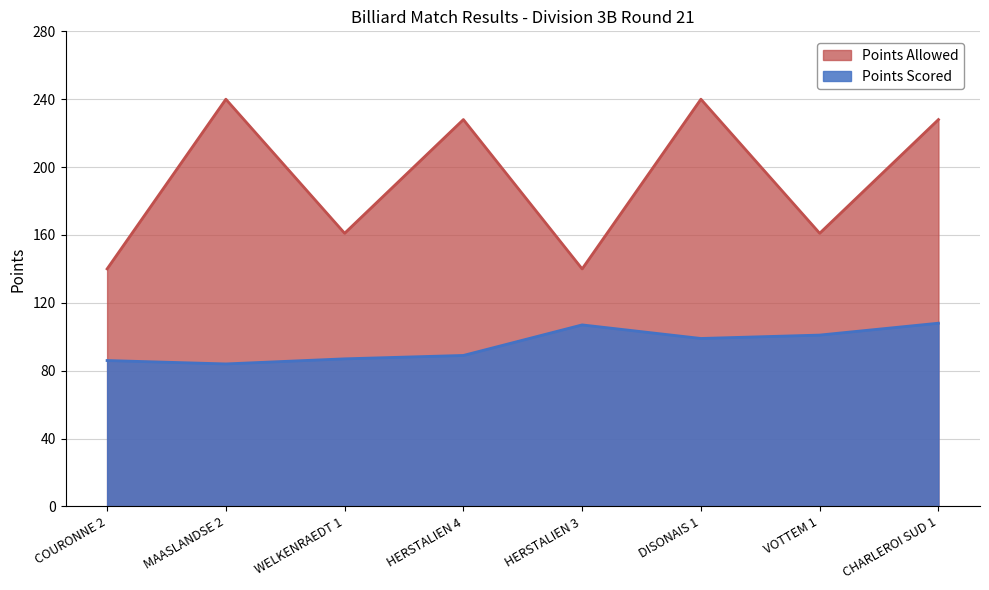

At which category does Points Scored reach its first local valley?

MAASLANDSE 2